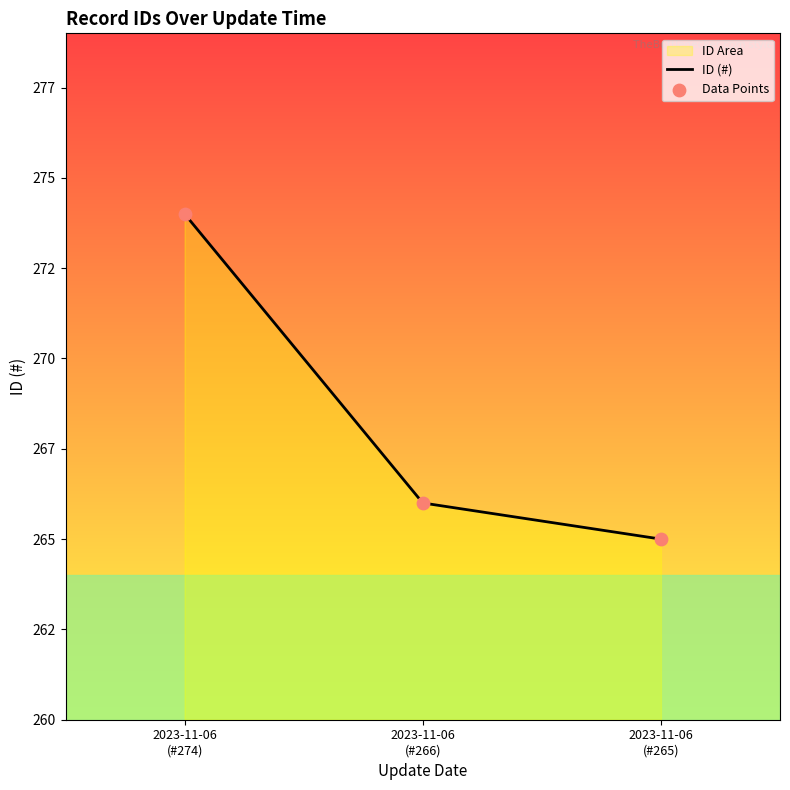

Which series has the largest Y range (max minus min)?

ID (#)